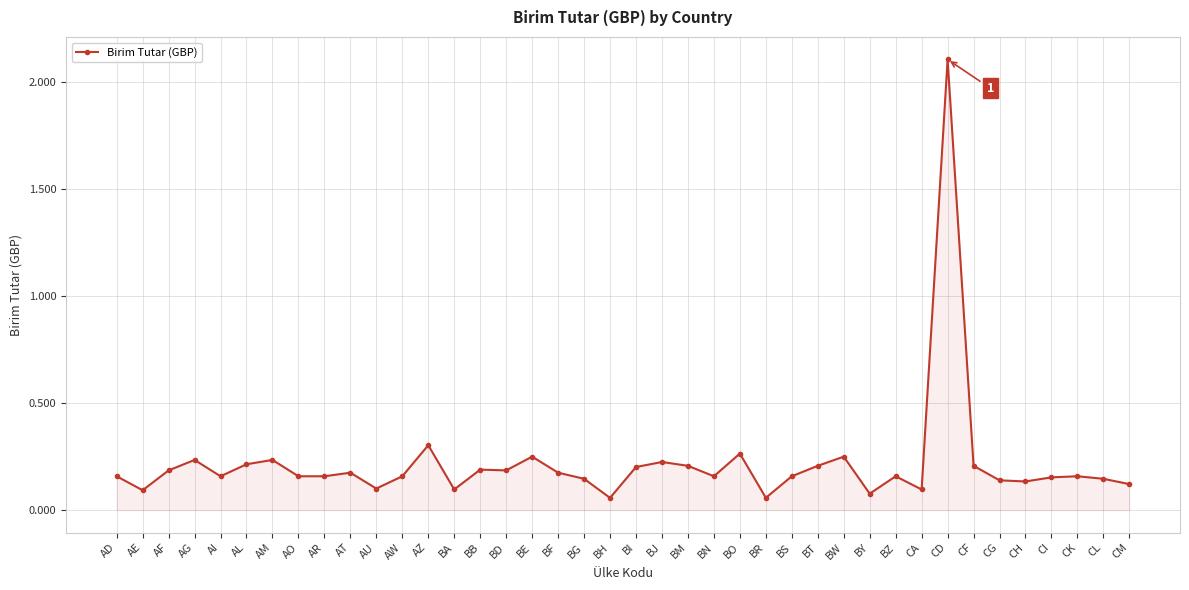

What is the difference between the maximum and minimum values?

2.0